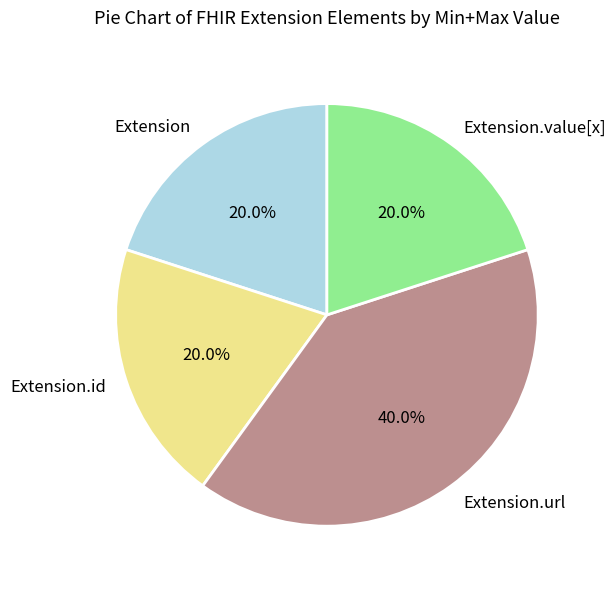

How many segments does this pie chart have?

4